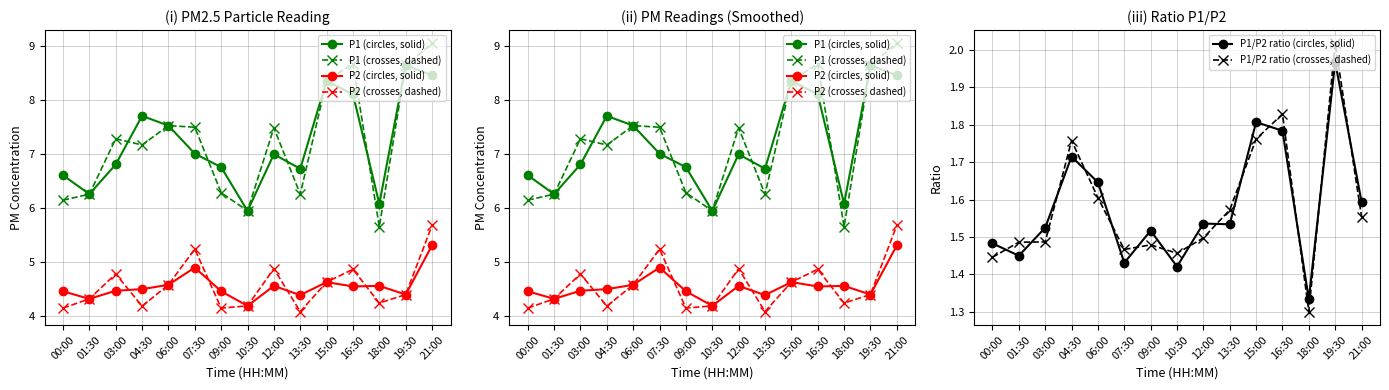

How many lines are shown in the chart?

6